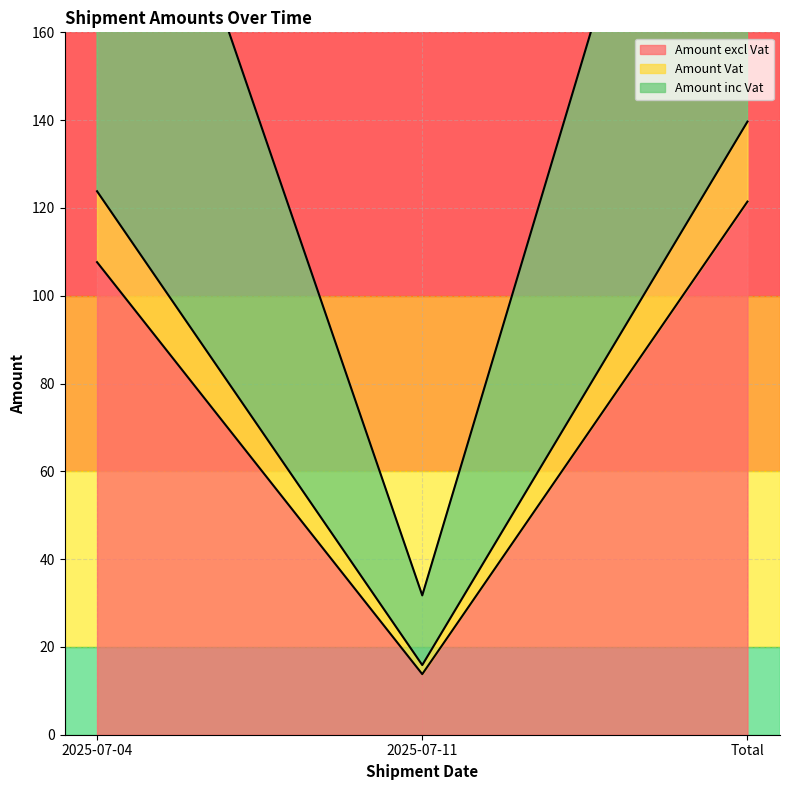

Which series has the largest total across all categories?

Amount inc Vat